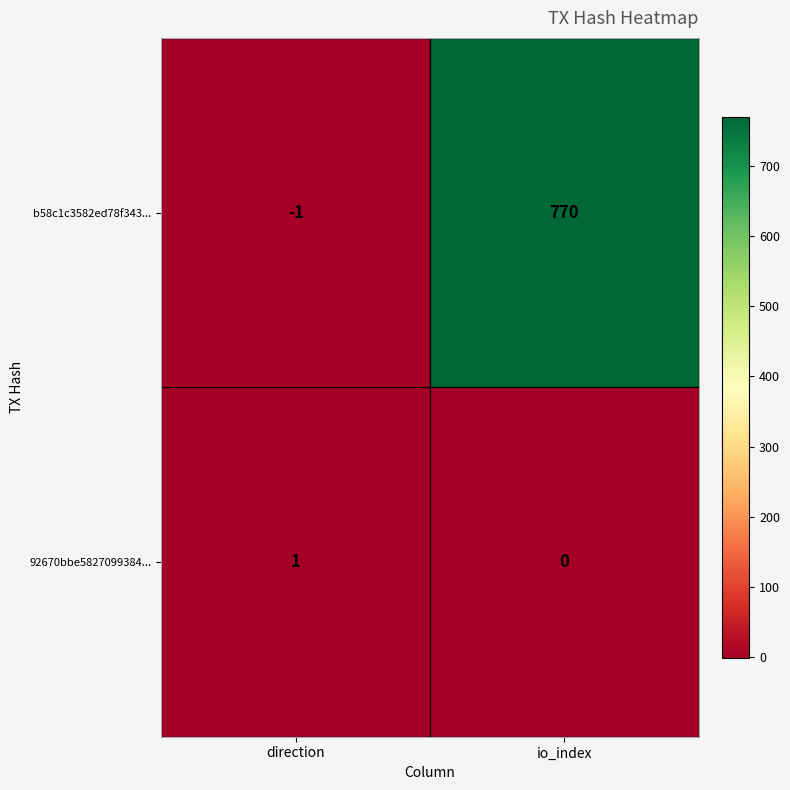

Reading left to right, transcribe all the data shown in this chart.

b58c1c3582ed78f343...: direction=-1	io_index=770
92670bbe5827099384...: direction=1	io_index=0